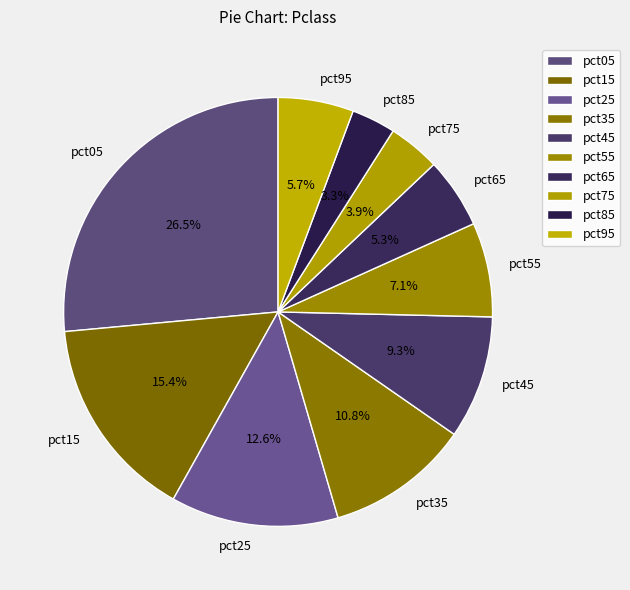

What percentage is the pct35 slice, to the nearest percent?

11%